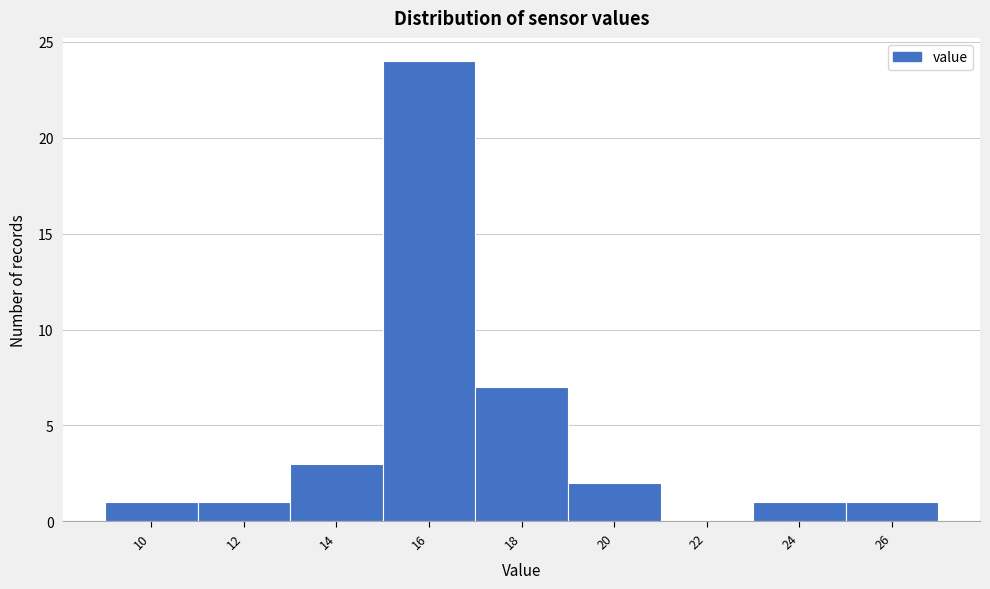

Reading left to right, transcribe all the data shown in this chart.

10=1	12=1	14=3	16=24	18=7	20=2	22=0	24=1	26=1